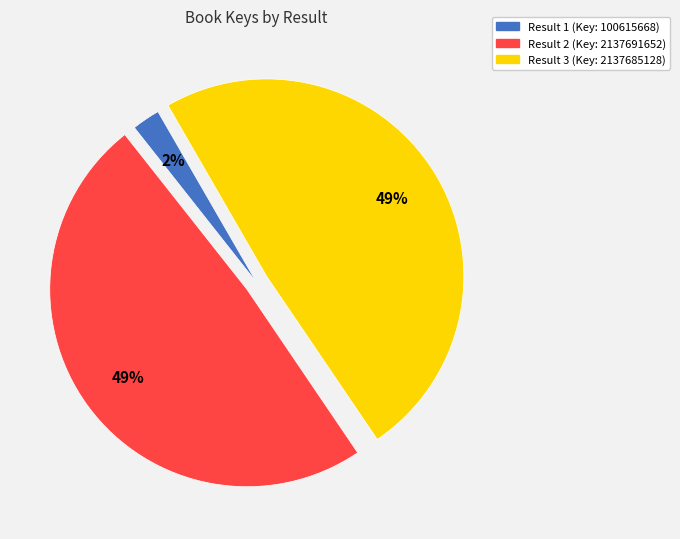

Is there any slice that represents more than half of the pie?

No